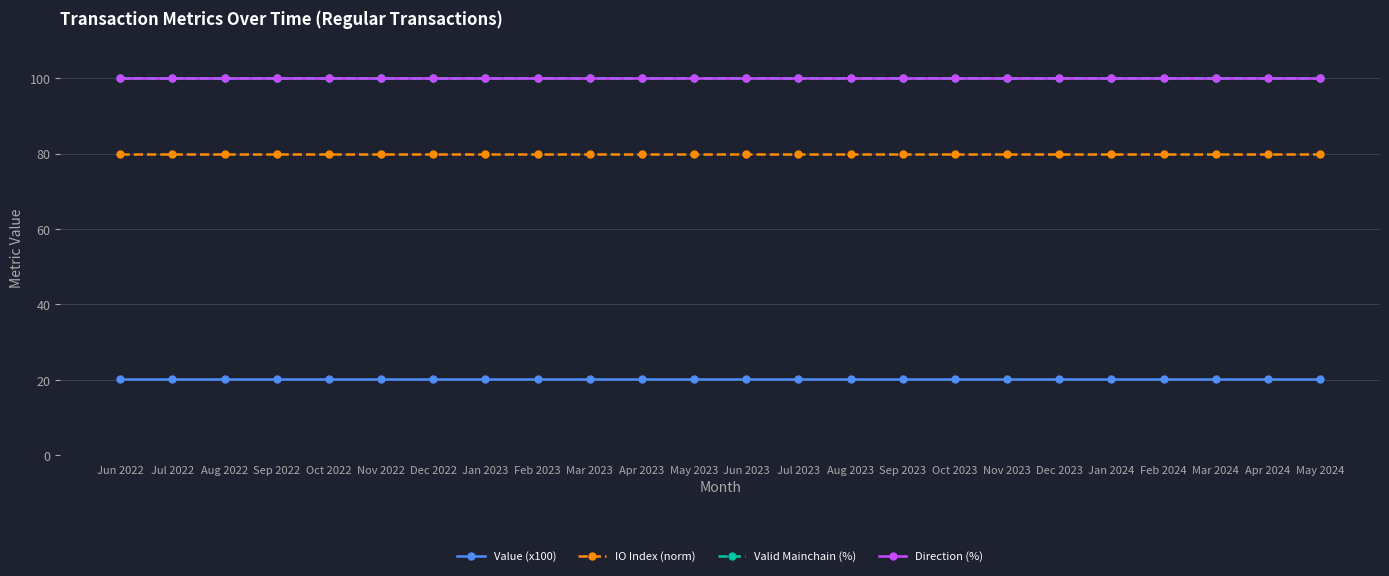

Read the Valid Mainchain (%) value at Apr 2024.

100.0